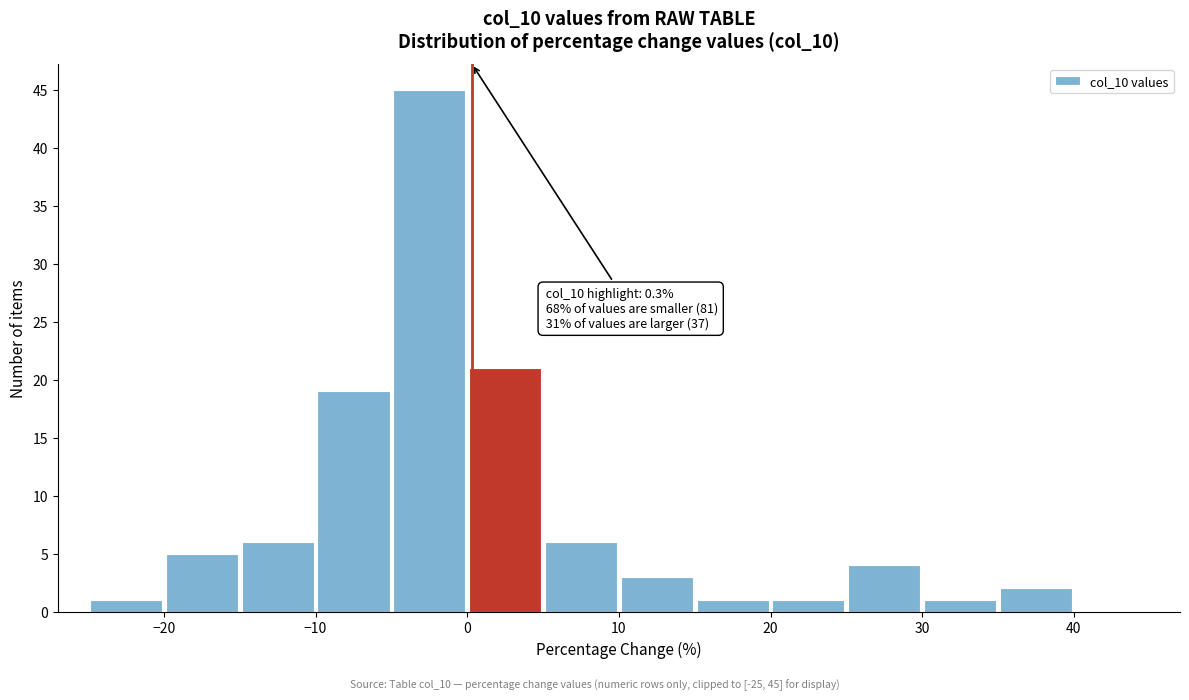

Over which range of the x-axis is the bar tallest?

-5 to 0